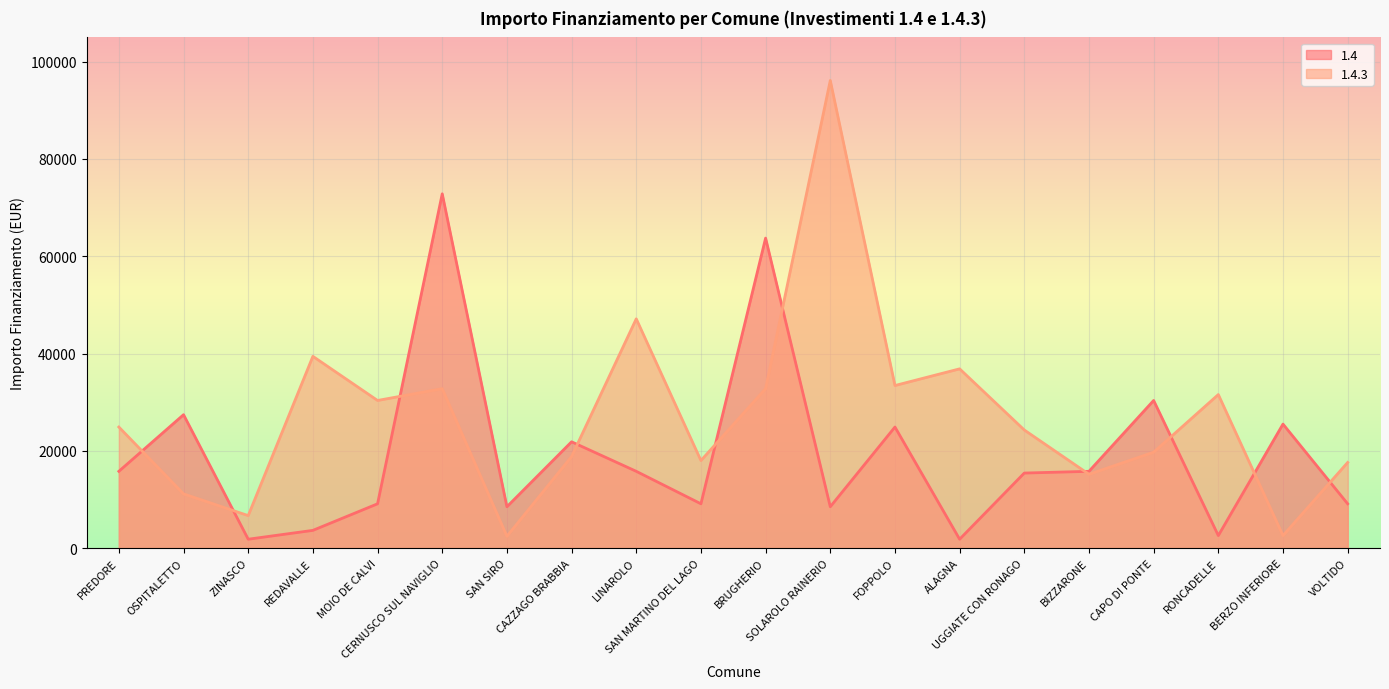

Rank the series at SAN MARTINO DEL LAGO from lowest to highest value.

1.4, 1.4.3